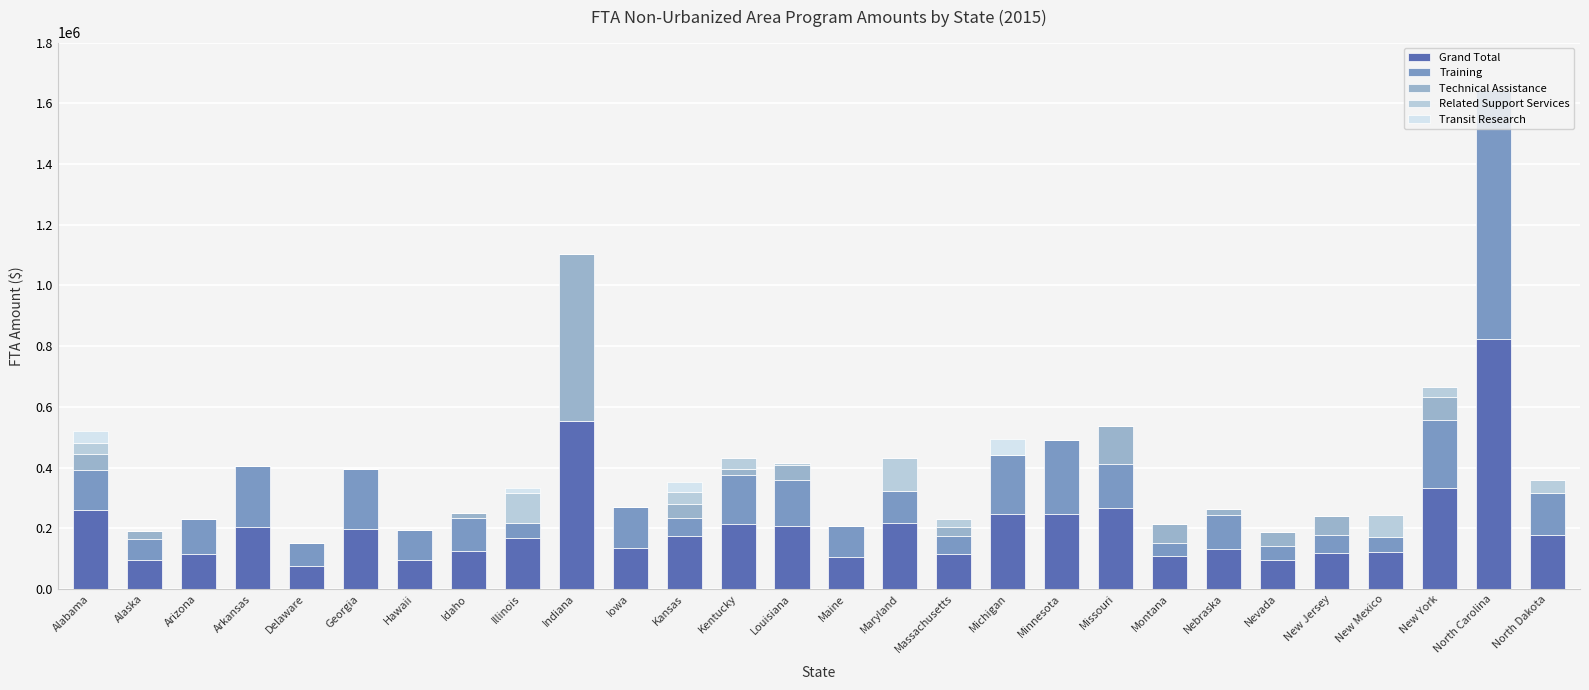

What is the highest value of the Grand Total series?

822703